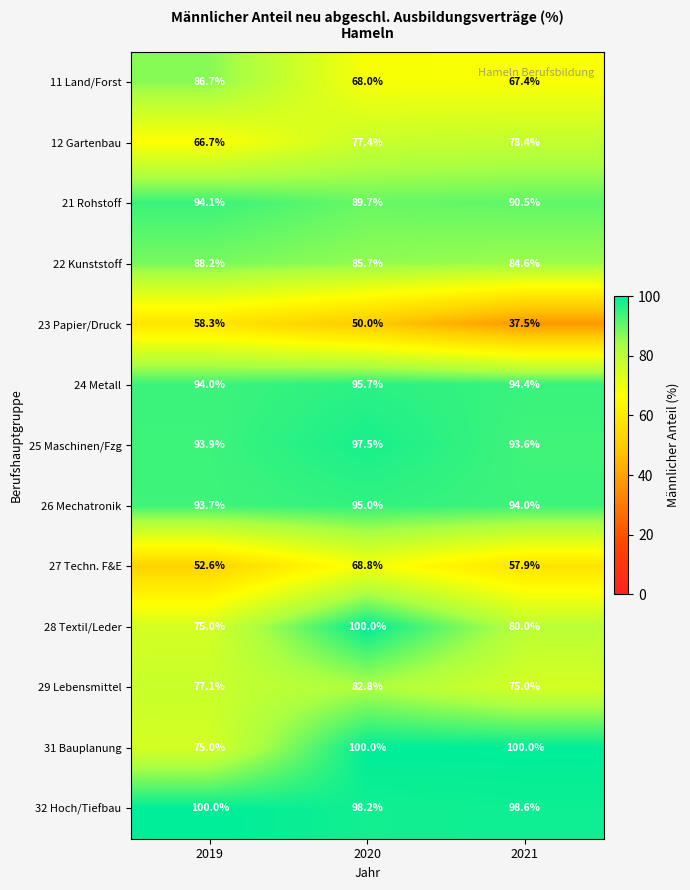

Is the value of 12 Gartenbau at 2021 greater than the value of 21 Rohstoff at 2020?

No